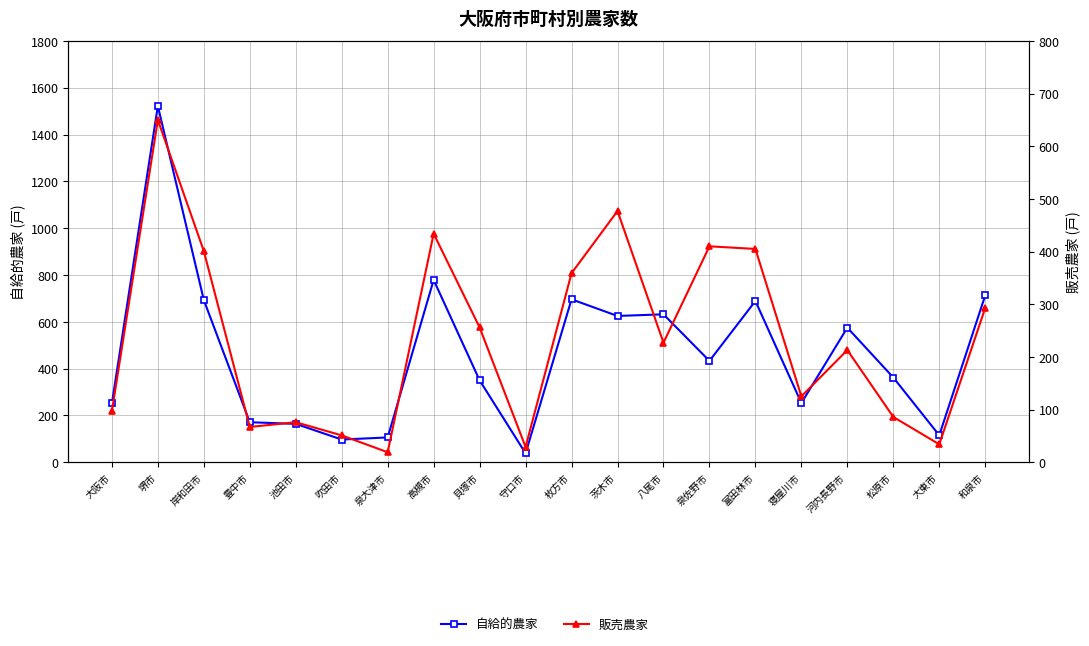

Which has a higher value, 貝塚市 or 松原市?

松原市